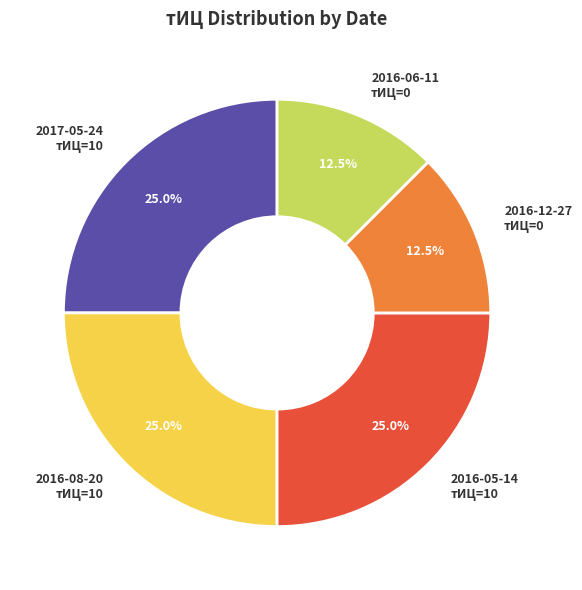

What portion of the pie excludes 2016-05-14 тИЦ=10?

75.0%